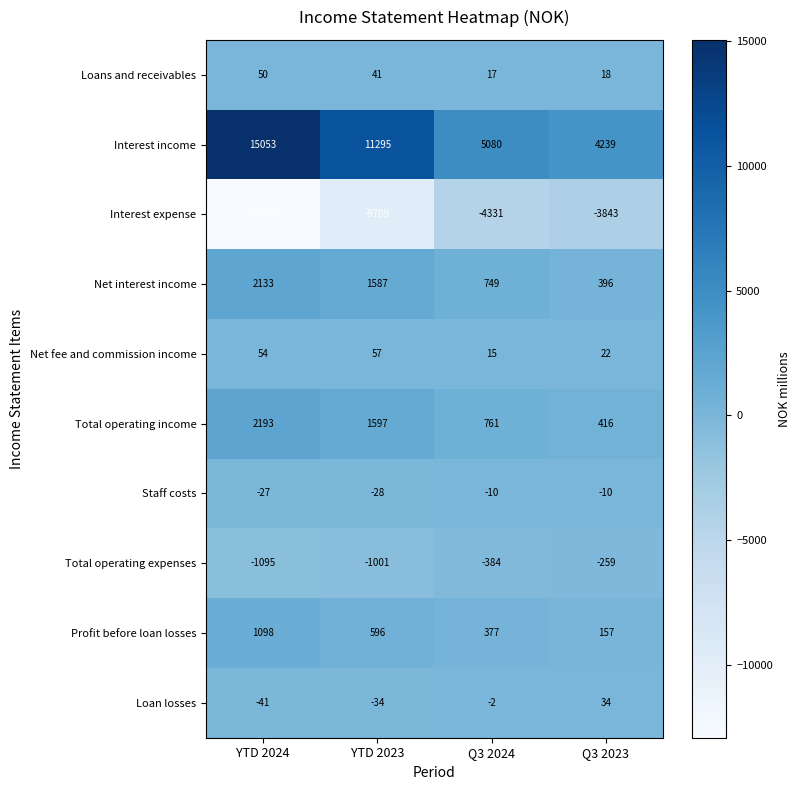

Which series has the widest spread of values?

Interest income